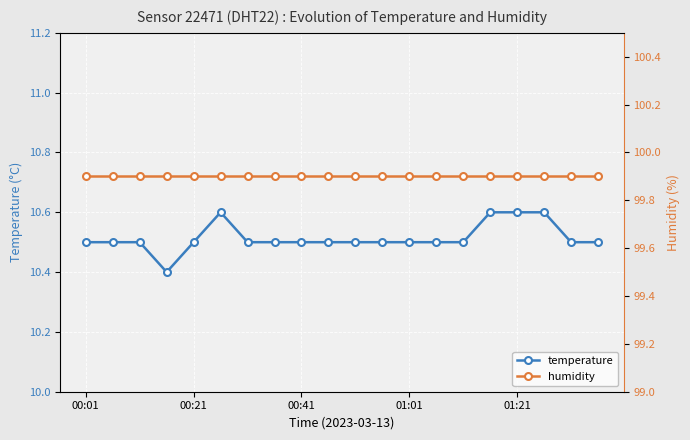

What is the lowest value of the temperature series?

10.4